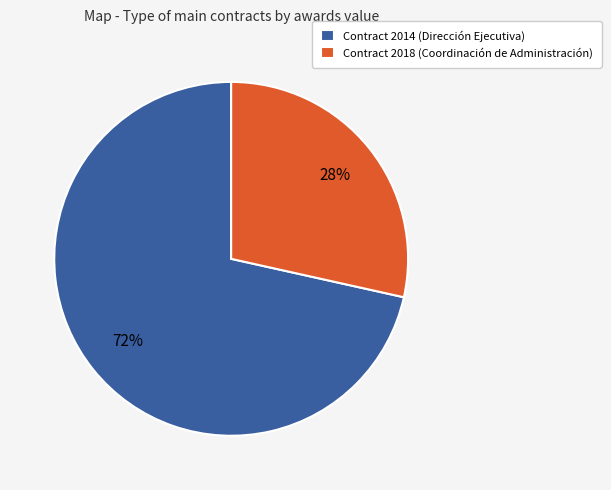

To the nearest percent, what is the combined percentage of Contract 2018 (Coordinación de Administración) and Contract 2014 (Dirección Ejecutiva)?

100%